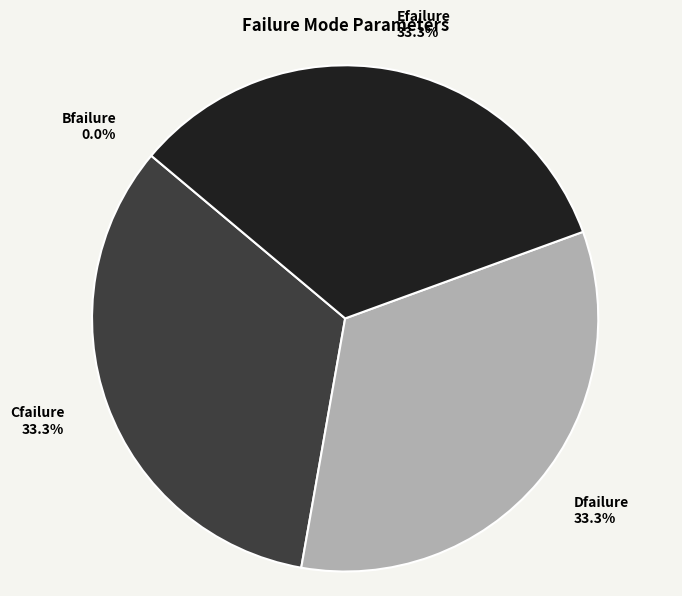

Is there any slice that represents more than half of the pie?

No